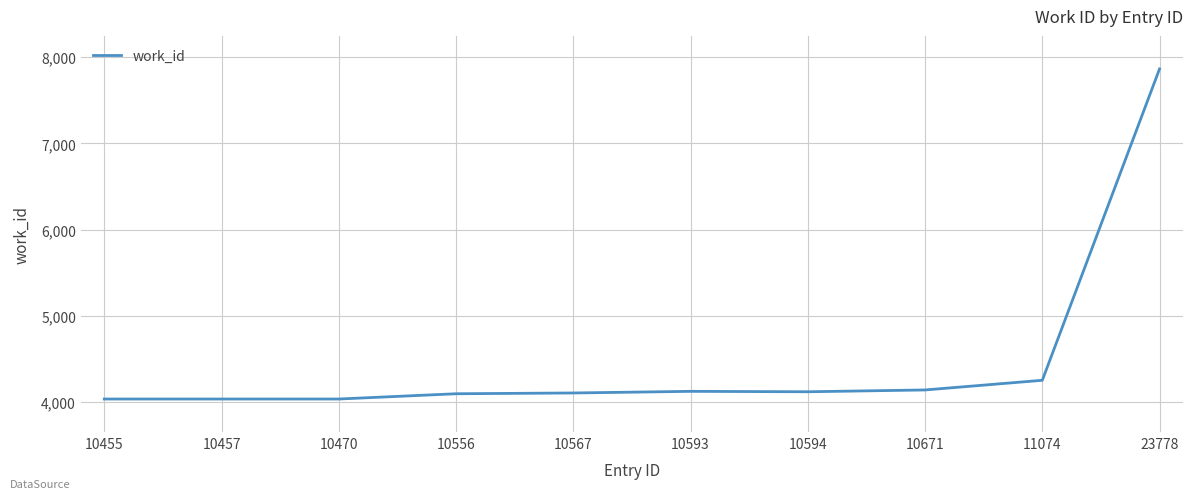

Read the value at 11074.

4255